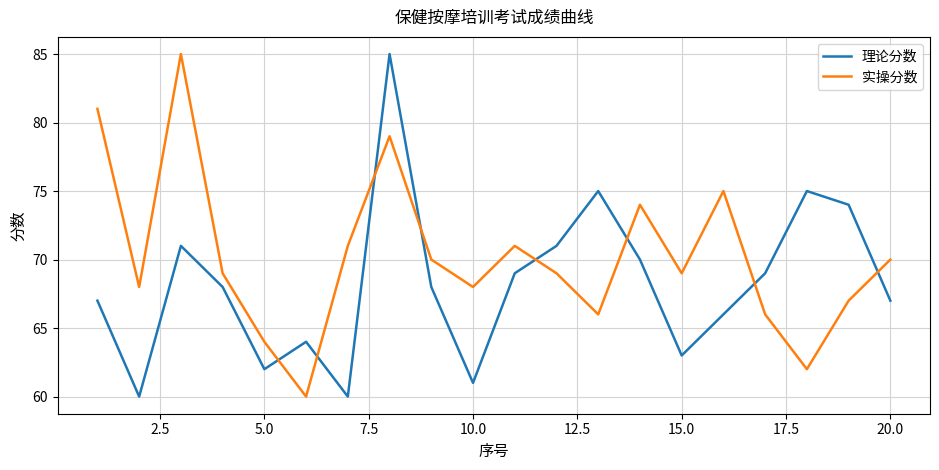

Rank the series by their average value, from highest to lowest.

实操分数, 理论分数